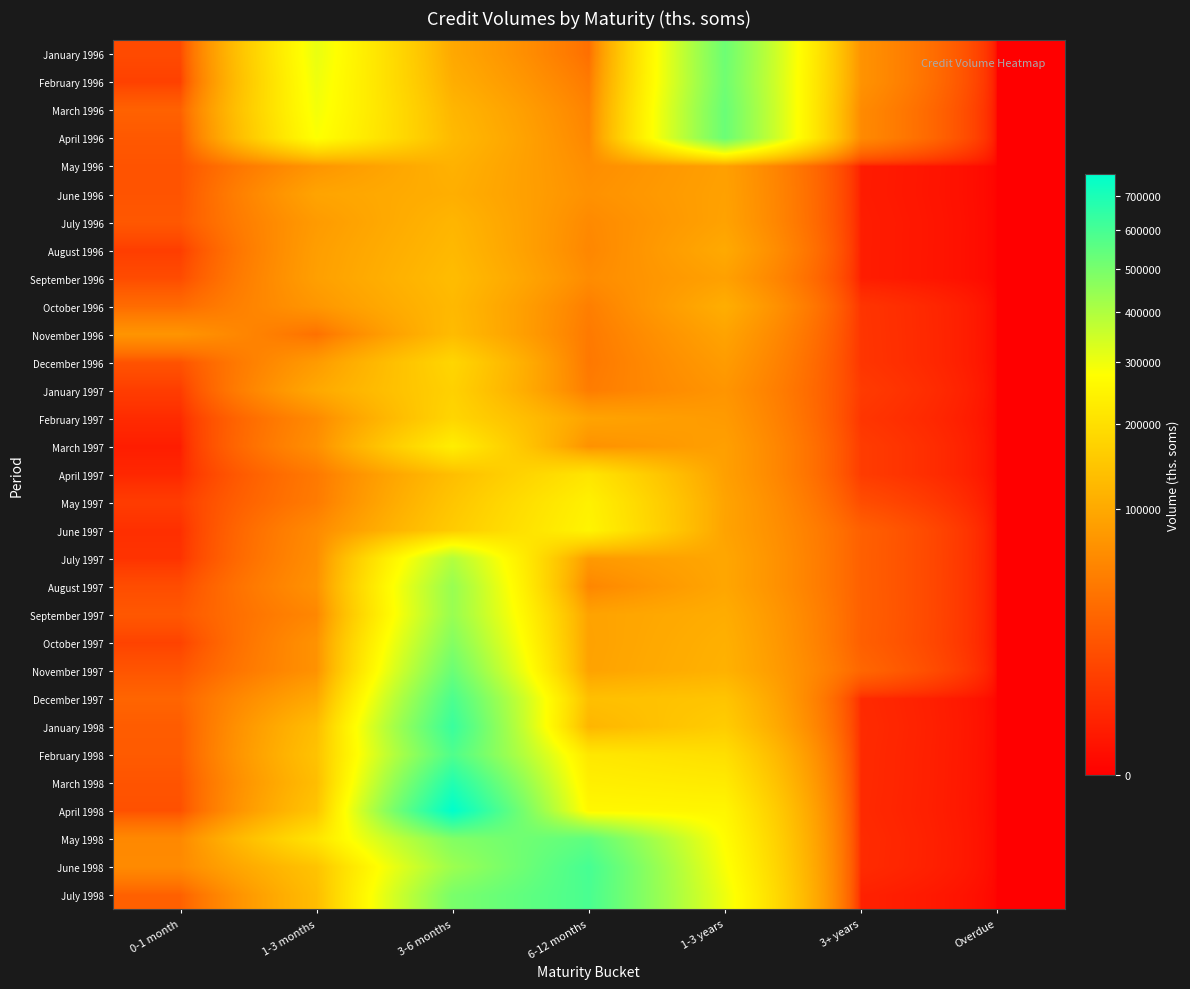

At Overdue, list the series in order from largest to smallest.

January 1996, February 1996, March 1996, April 1996, May 1996, June 1996, July 1996, August 1996, September 1996, October 1996, November 1996, December 1996, January 1997, February 1997, March 1997, April 1997, May 1997, June 1997, July 1997, August 1997, September 1997, October 1997, November 1997, December 1997, January 1998, February 1998, March 1998, April 1998, May 1998, June 1998, July 1998